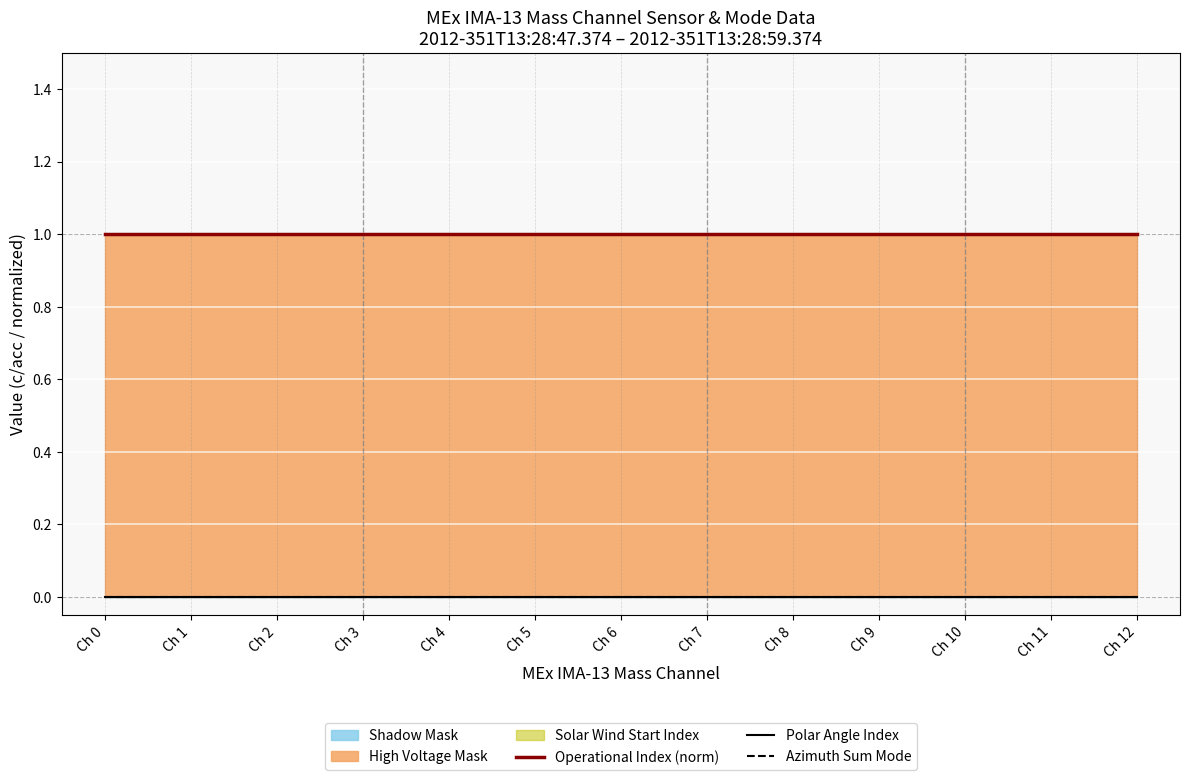

The Operational Index (norm) series shows 2 at Ch 1. True or false?

False